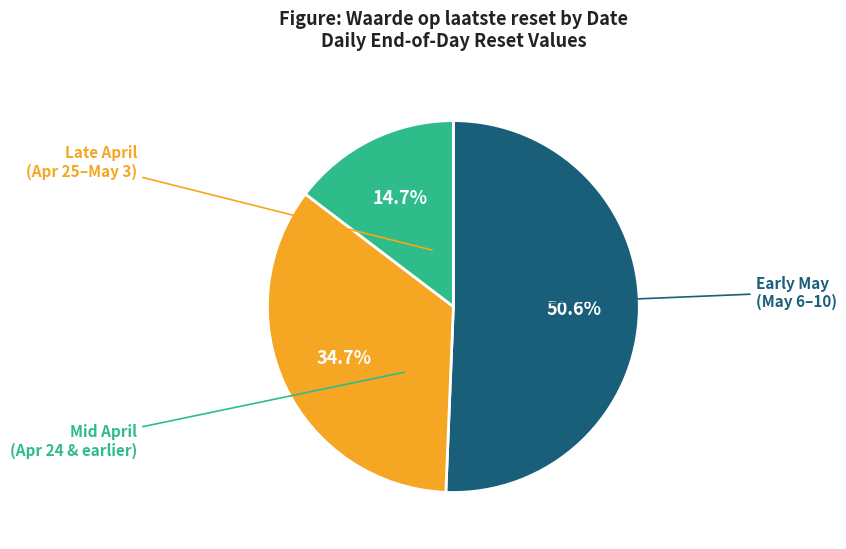

Does any single category account for the majority?

Yes